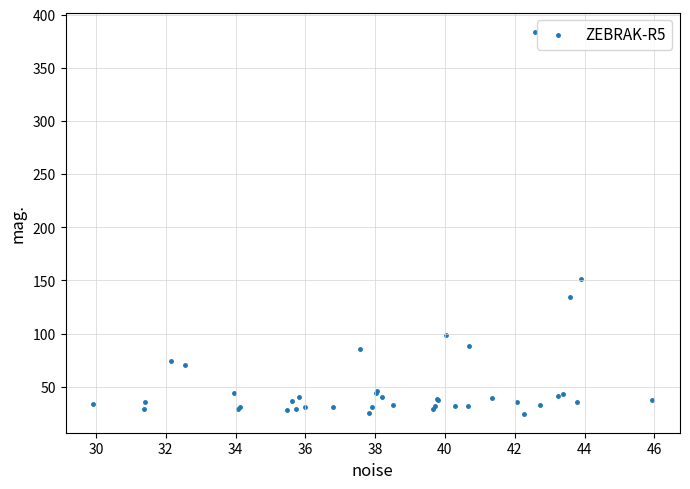

What Y value in the scatter plot is closest to 204?

151.4